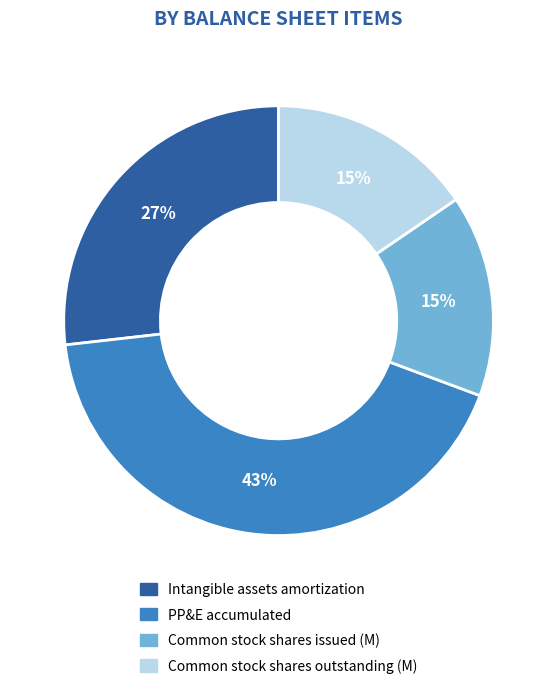

Does any single category account for the majority?

No